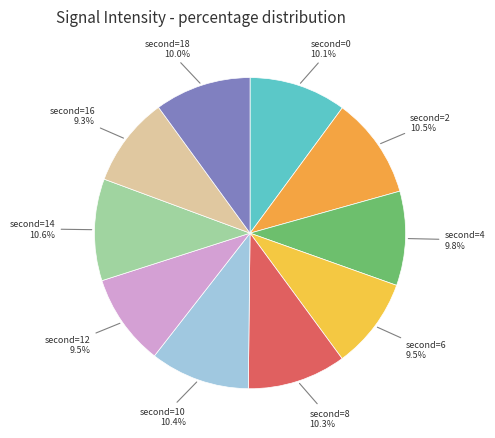

How many slices are in this pie chart?

10